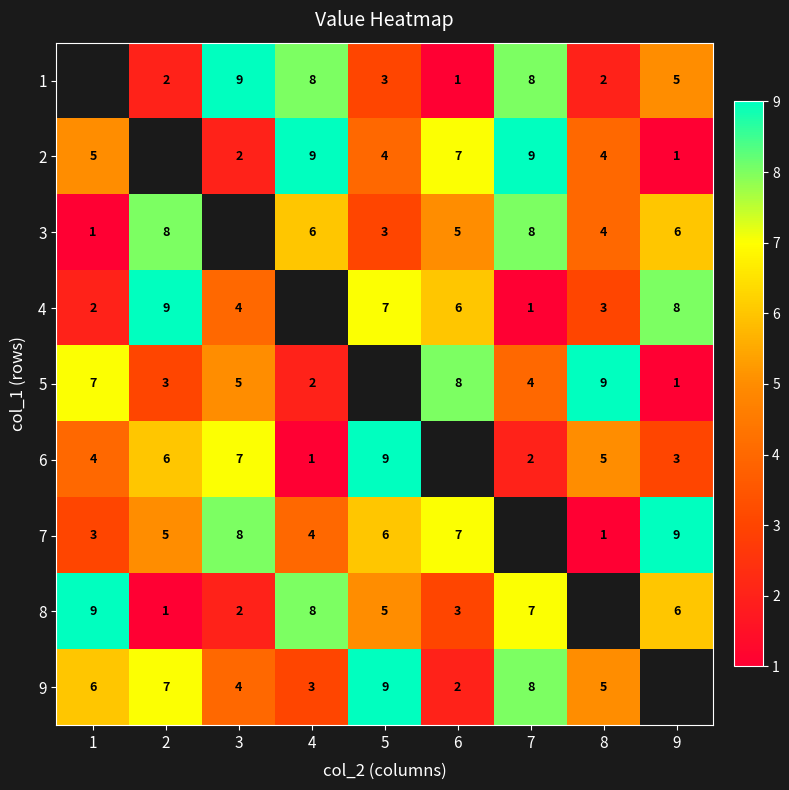

What is the smallest value displayed?

1.0